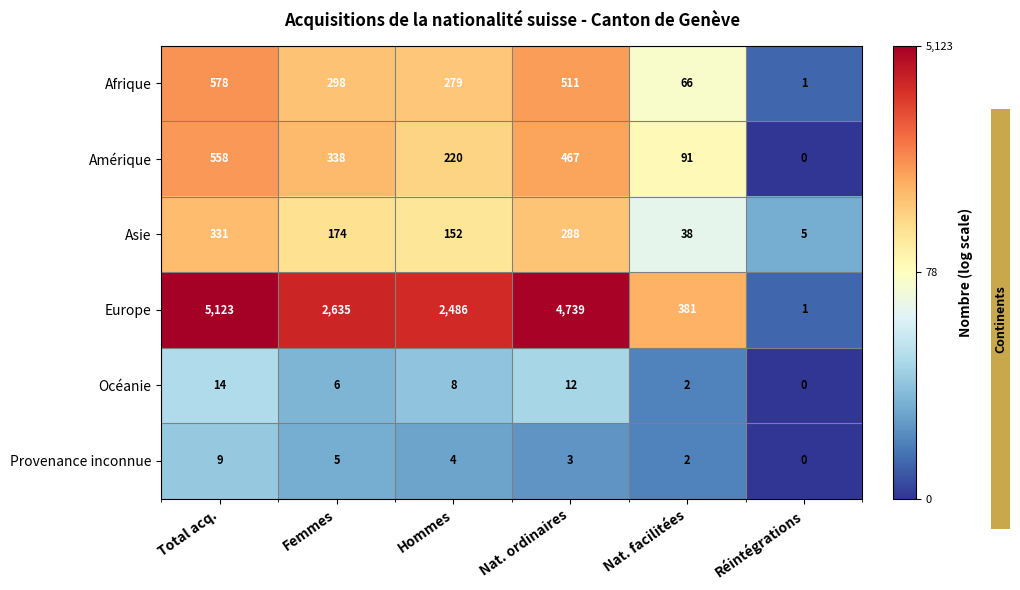

Rank the series at Nat. ordinaires from highest to lowest value.

Europe, Afrique, Amérique, Asie, Océanie, Provenance inconnue